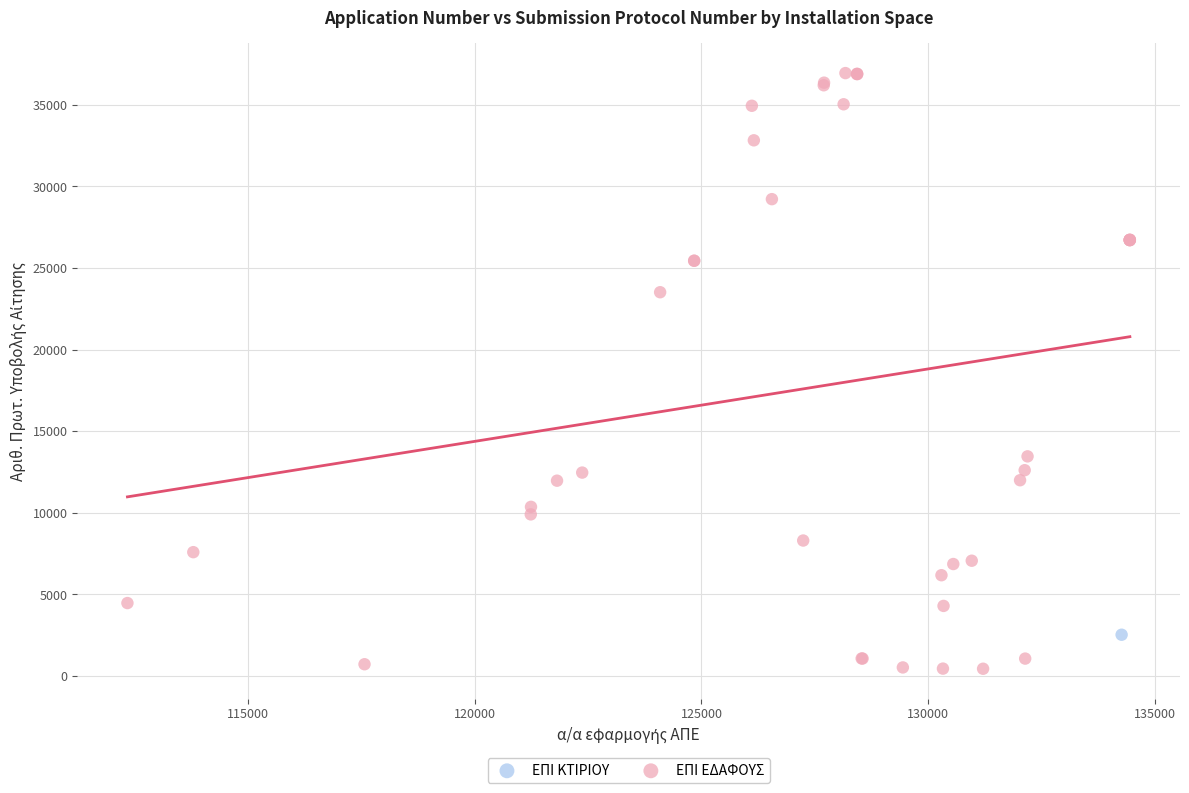

What are all the series names shown in the legend?

ΕΠΙ ΚΤΙΡΙΟΥ, ΕΠΙ ΕΔΑΦΟΥΣ